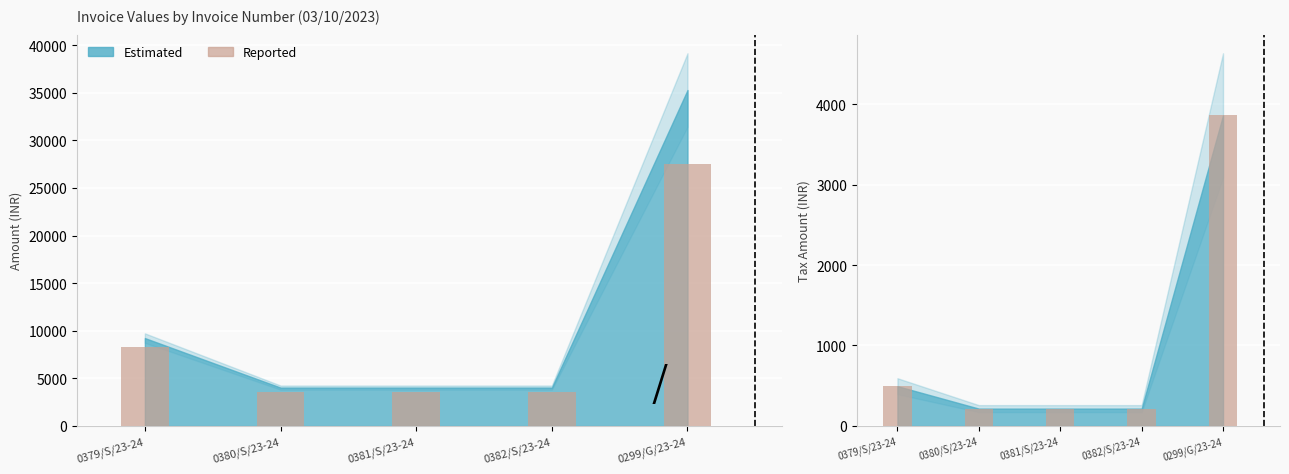

What position from the left is 0381/S/23-24?

3